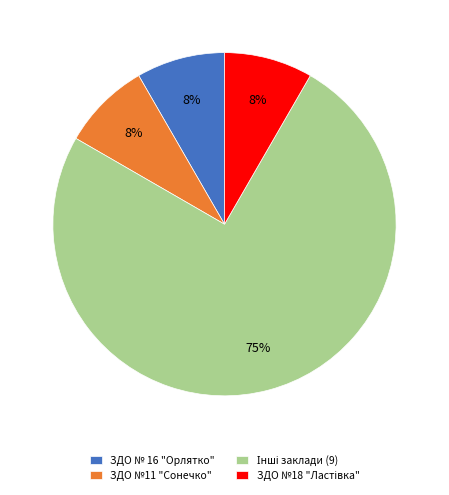

How many slices are in this pie chart?

4